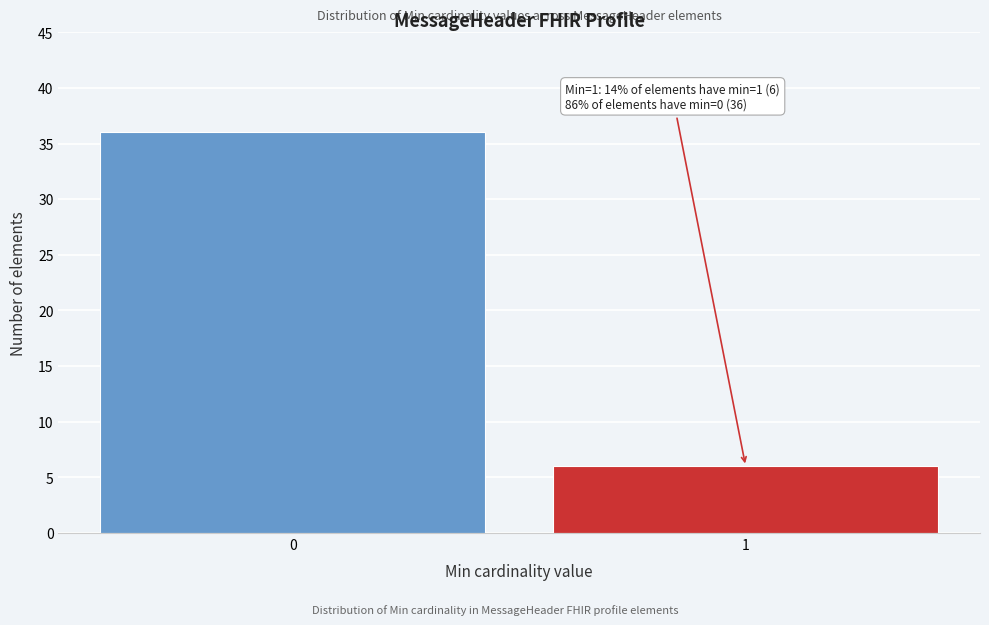

Reading left to right, extract all data points from this chart.

36	6